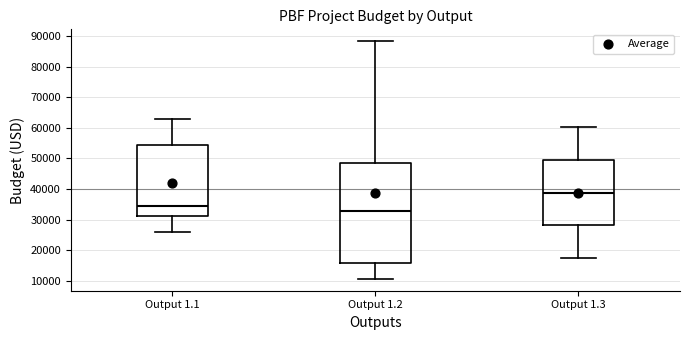

Reading left to right, transcribe this box plot: for each box, give where its median line is, the range the box spans, and where its two whiskers end, as read against the y-axis. The values are not printed on the chart, so give them approximately, as read against the axis.

Output 1.1: median 35000, box 31000 to 54000, whiskers 26000 to 63000
Output 1.2: median 33000, box 16000 to 49000, whiskers 11000 to 88000
Output 1.3: median 39000, box 28000 to 49000, whiskers 18000 to 60000